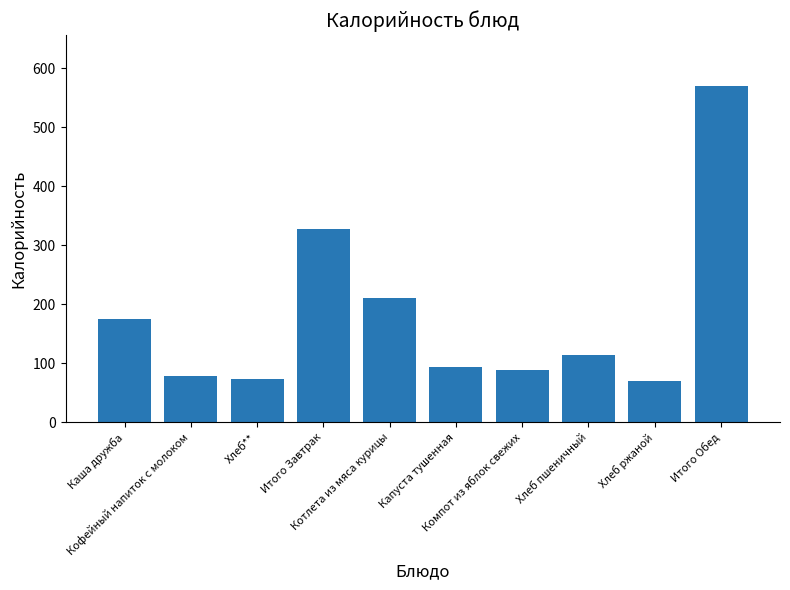

What is the change in value from Каша дружба to Итого Завтрак?

+152.2